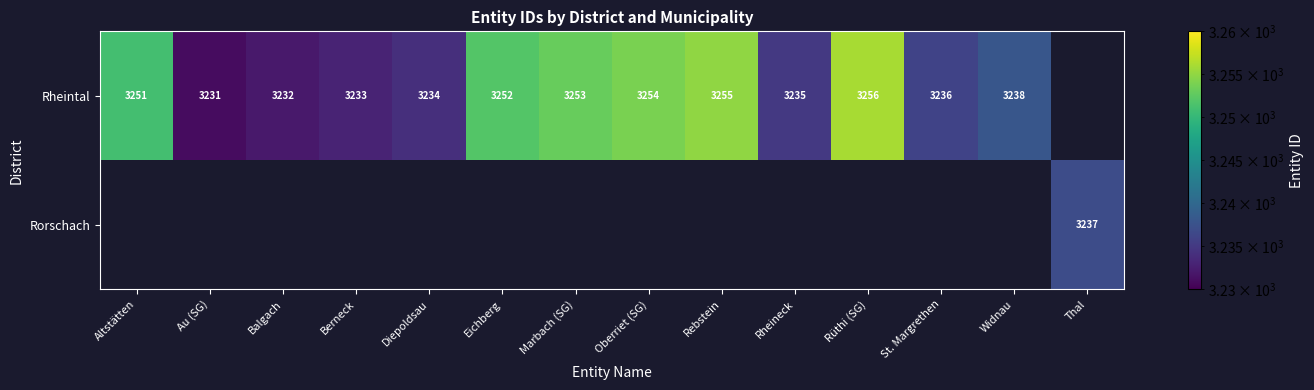

Between Balgach and Rebstein, which is larger?

Rebstein